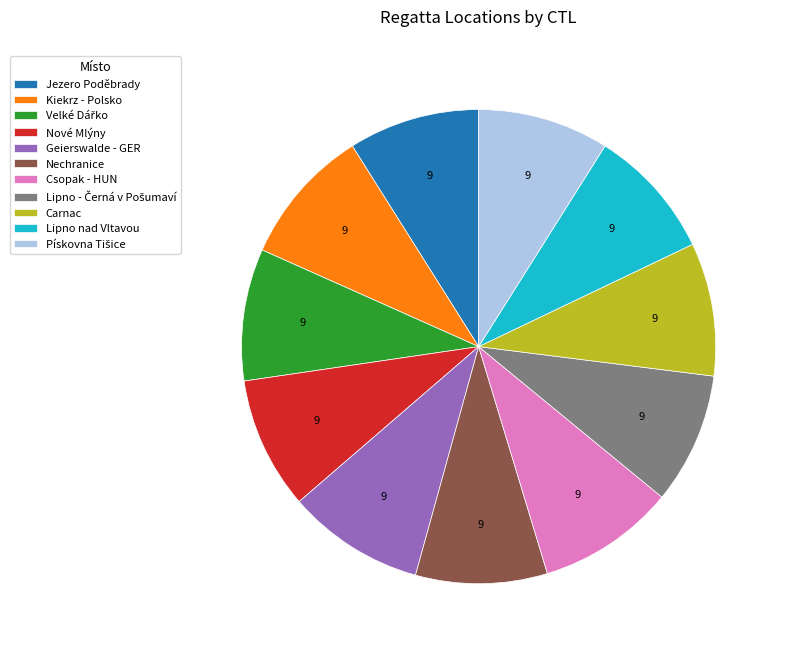

What is the ratio of the value at Kiekrz - Polsko to the value at Jezero Poděbrady?

1.0